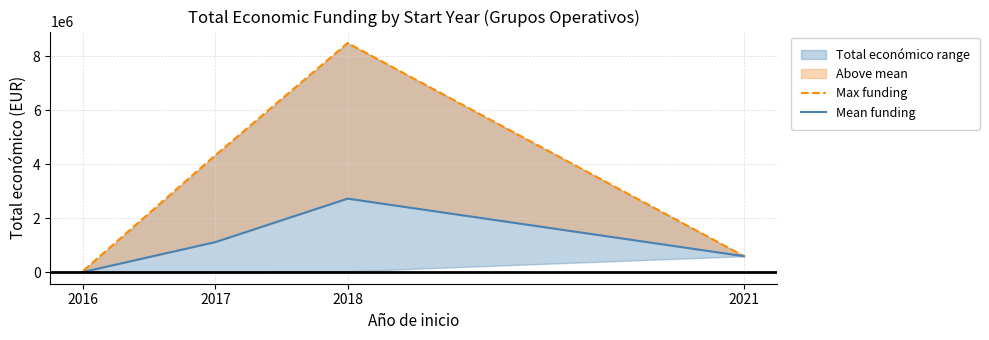

Which series has the widest spread of values?

Max funding